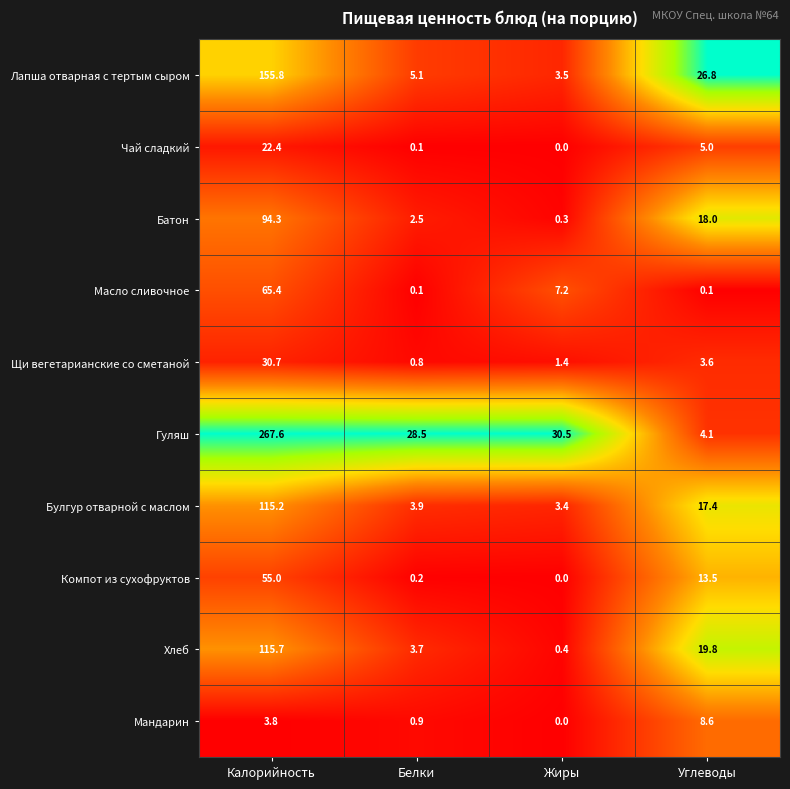

Which series has the largest range (max minus min)?

Гуляш